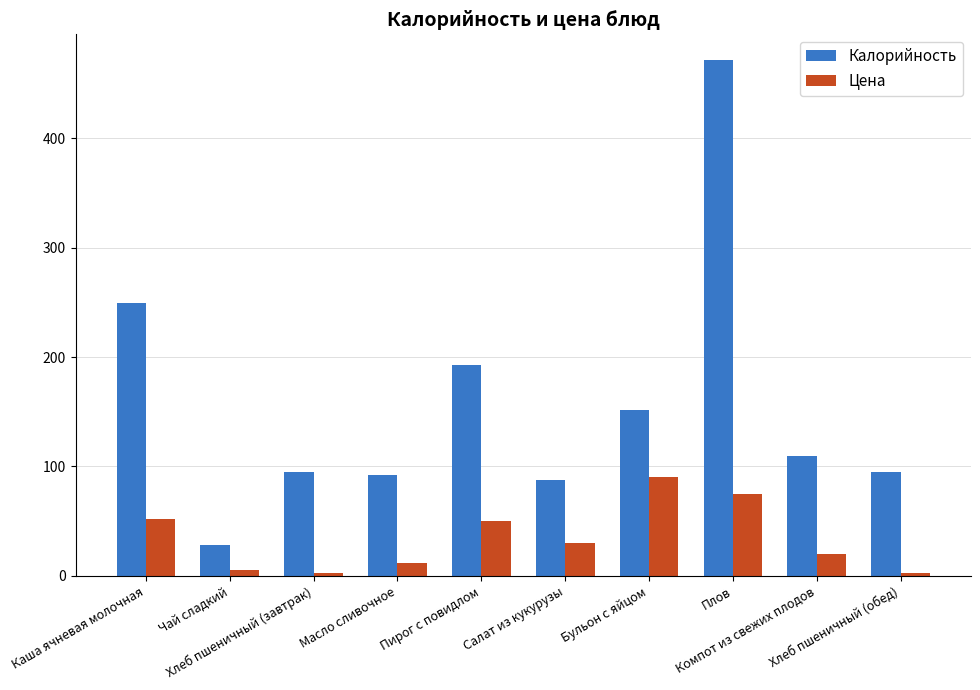

What is the label of the 3rd bar from the left?

Хлеб пшеничный (завтрак)